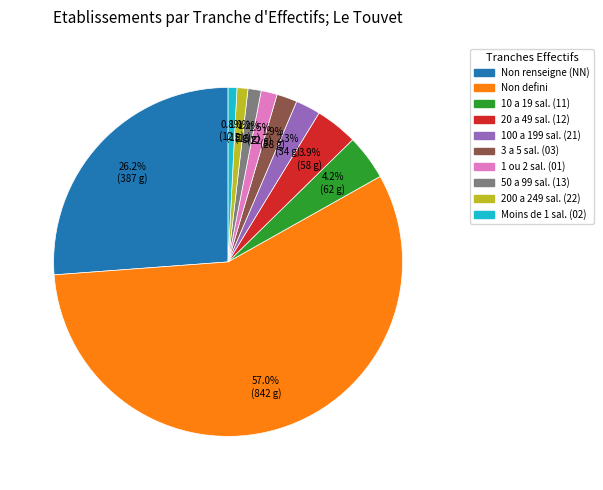

Does any single category account for the majority?

Yes